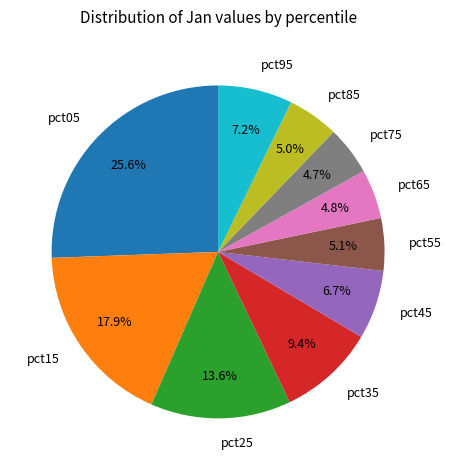

To the nearest percent, what is the average slice percentage?

10%